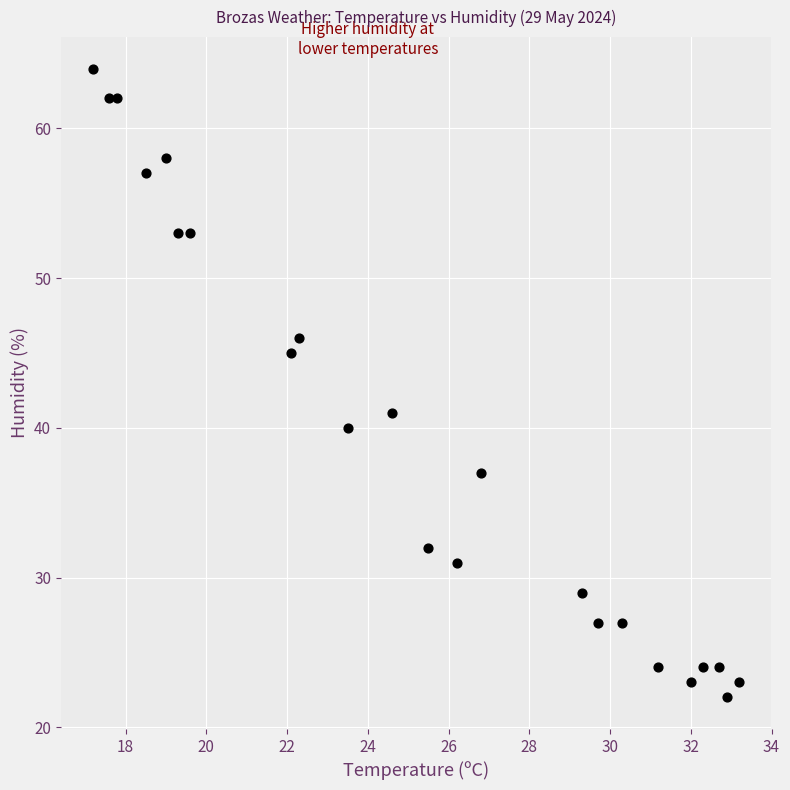

What is the range of Y values (max minus min)?

42